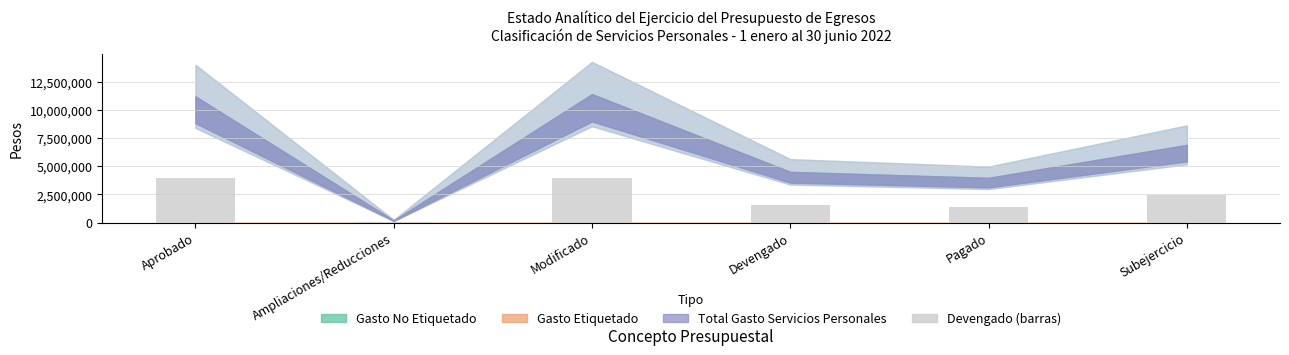

How many bars are there in total?

6